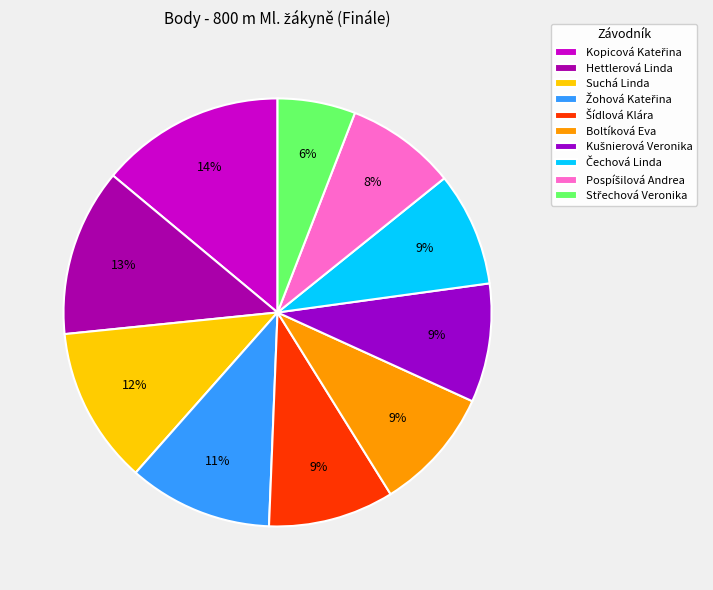

How many slices are in this pie chart?

10